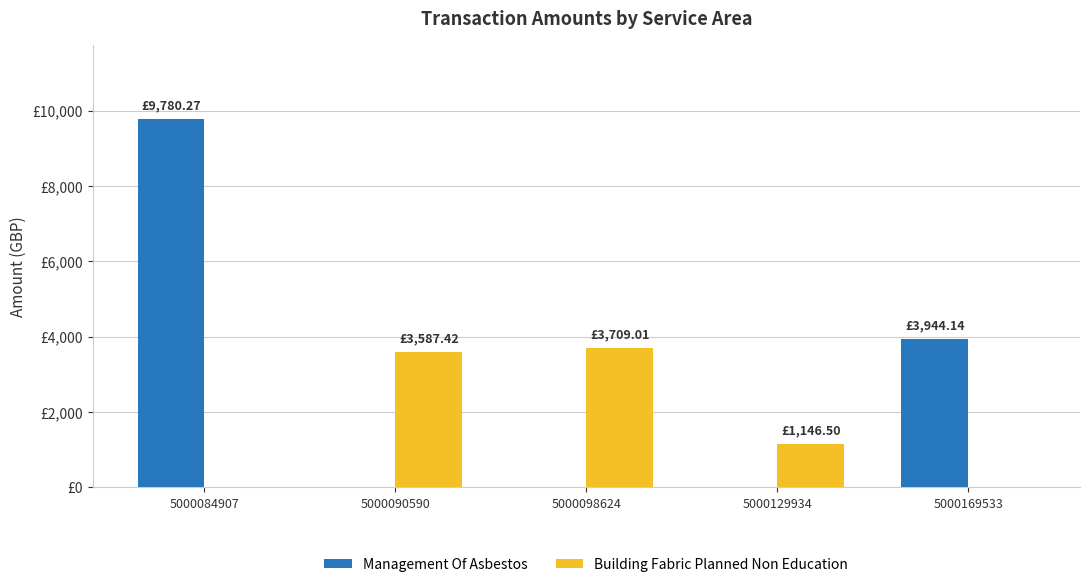

Is the value of Building Fabric Planned Non Education at 5000169533 greater than the value of Management Of Asbestos at 5000090590?

No